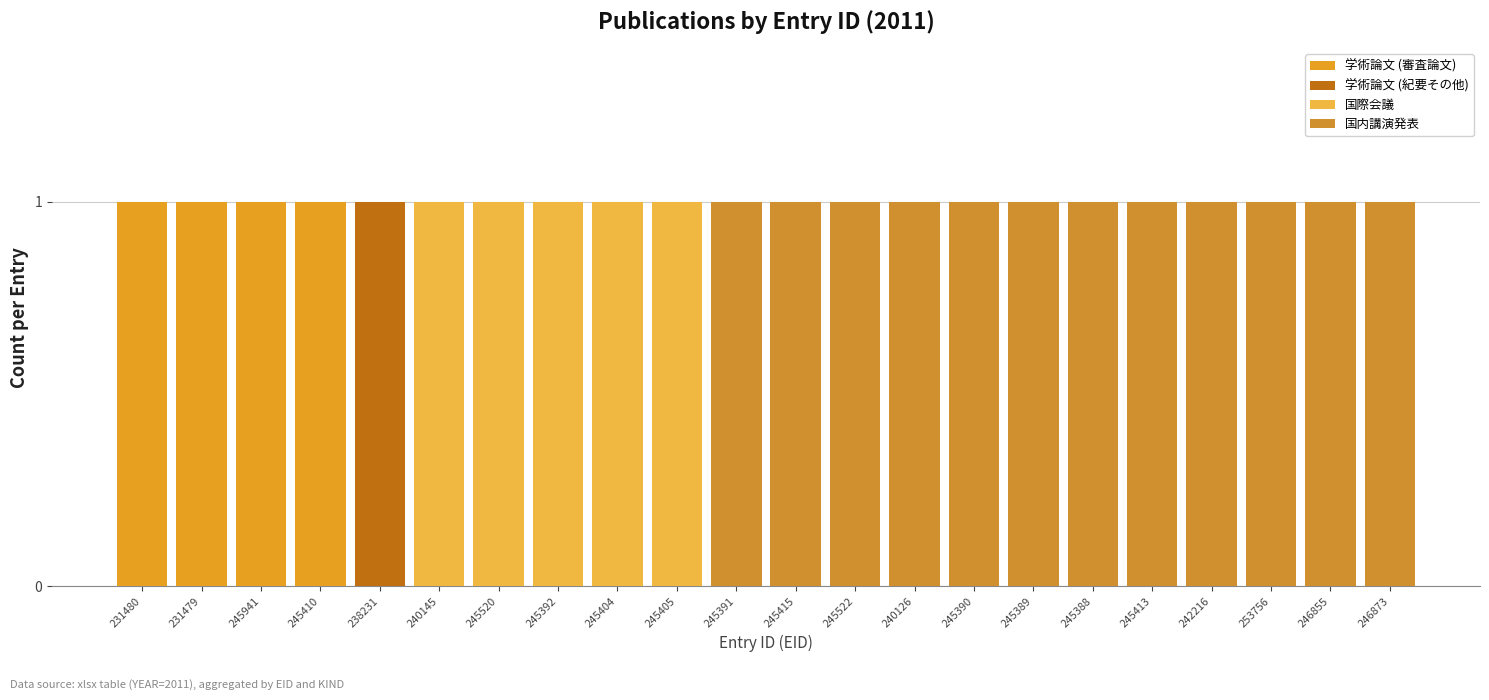

What are all the series names shown in the legend?

学術論文 (審査論文), 学術論文 (紀要その他), 国際会議, 国内講演発表